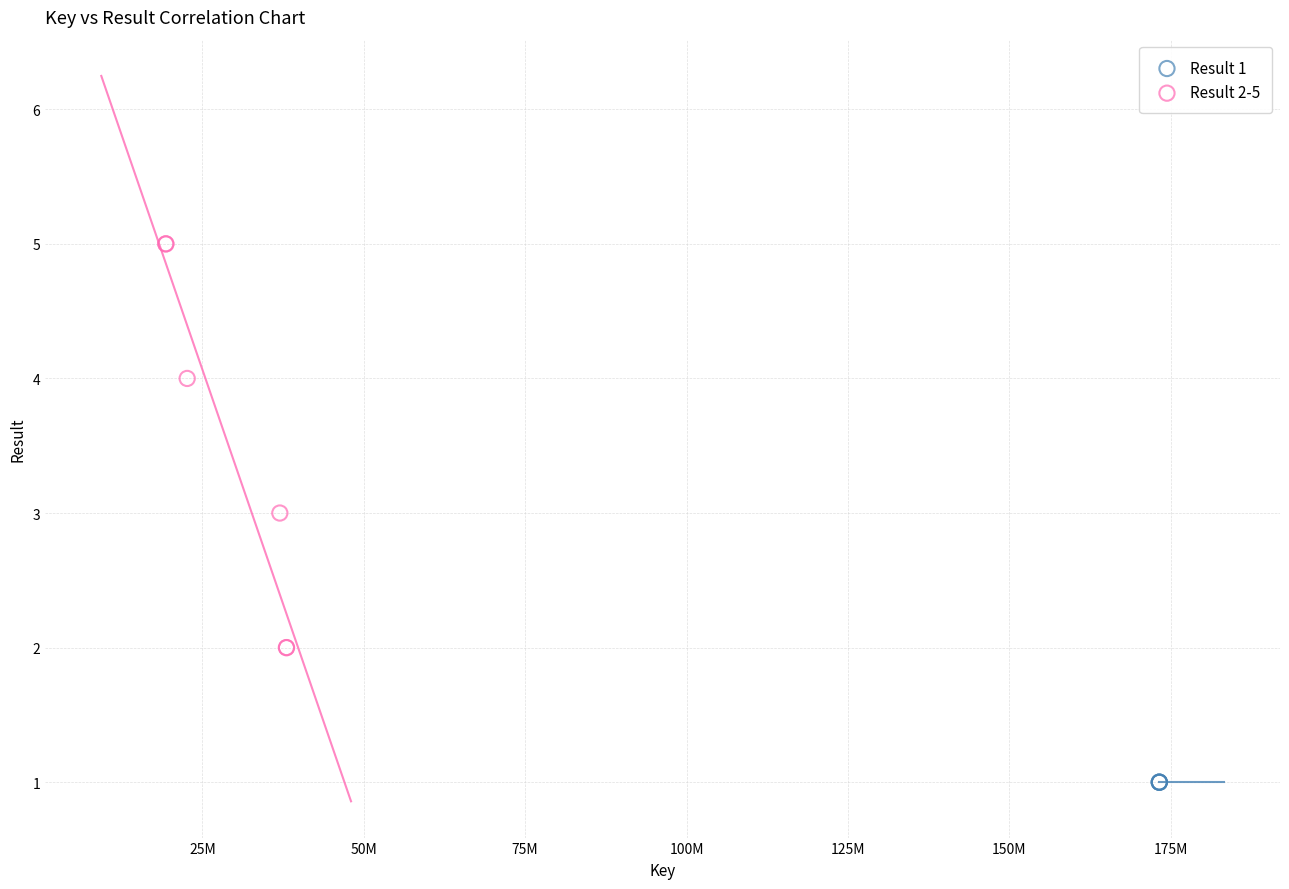

Which series reaches the minimum Y coordinate?

Result 1